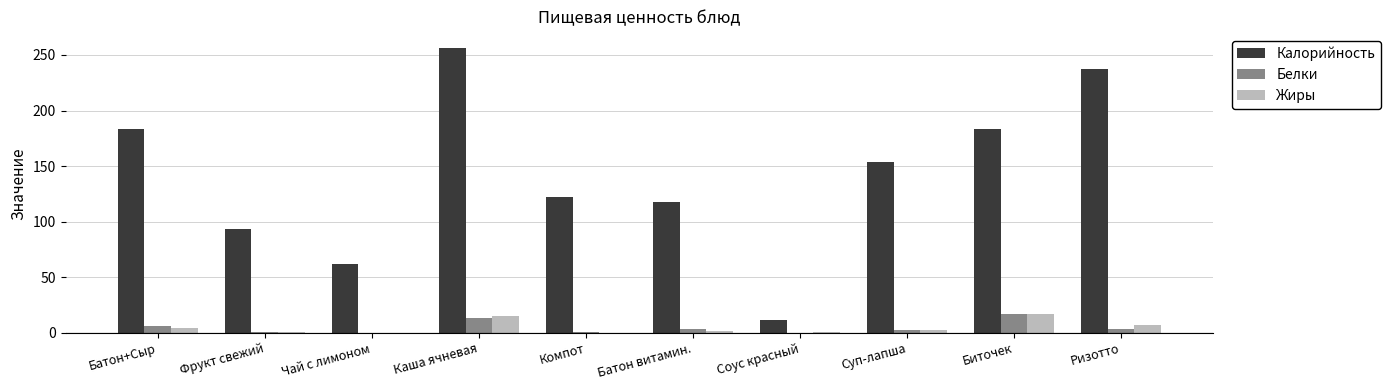

Which series has the widest spread of values?

Калорийность